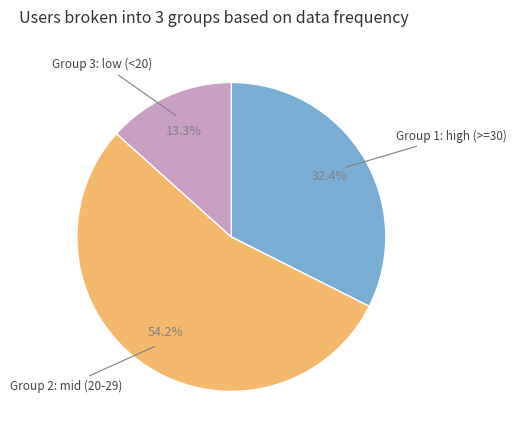

Is there a majority slice in this chart?

Yes